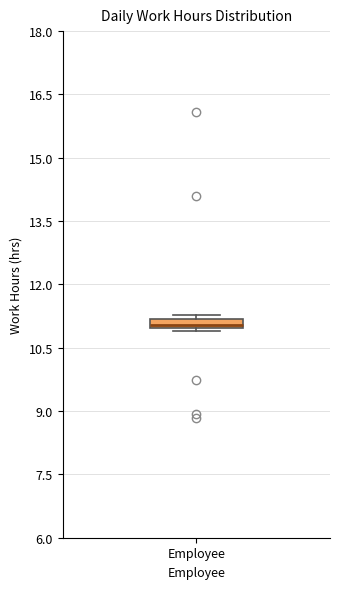

Where is the upper edge of the box for Employee on the y-axis? The values are not printed on the chart, so give them approximately, as read against the axis.

11.2